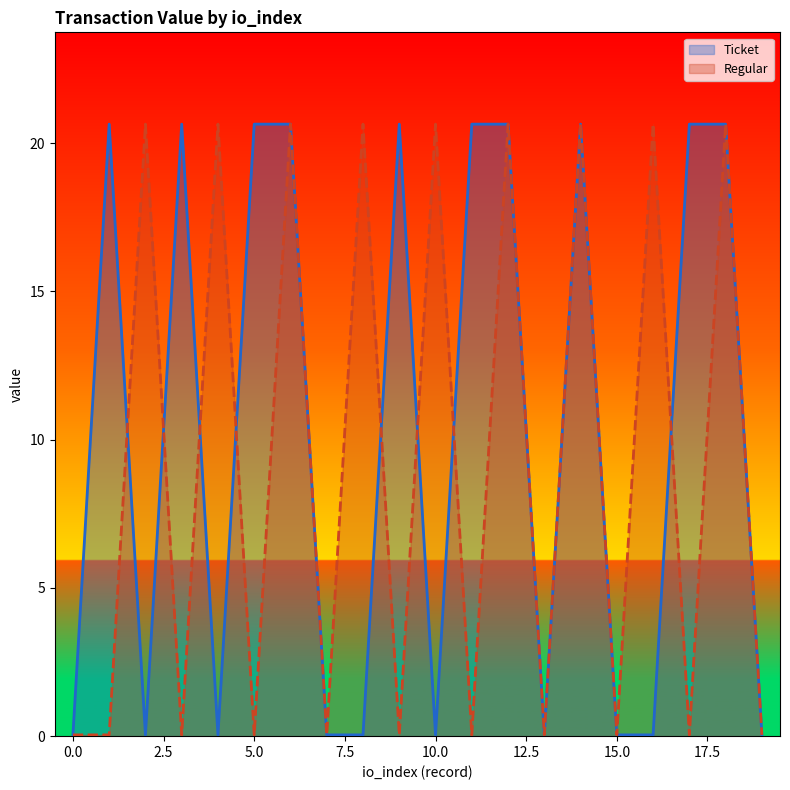

At which label does Ticket first exceed 20?

1